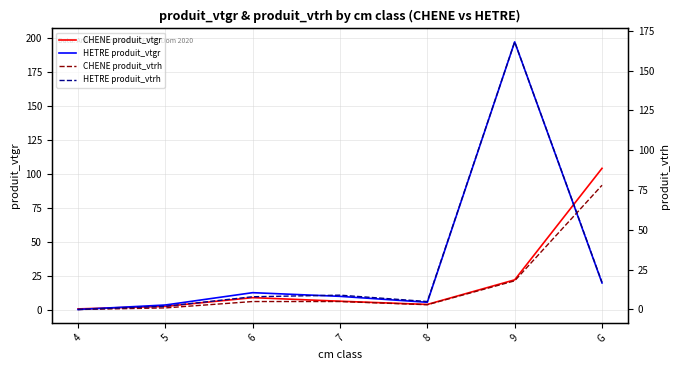

At which label does CHENE produit_vtgr first exceed 6?

6